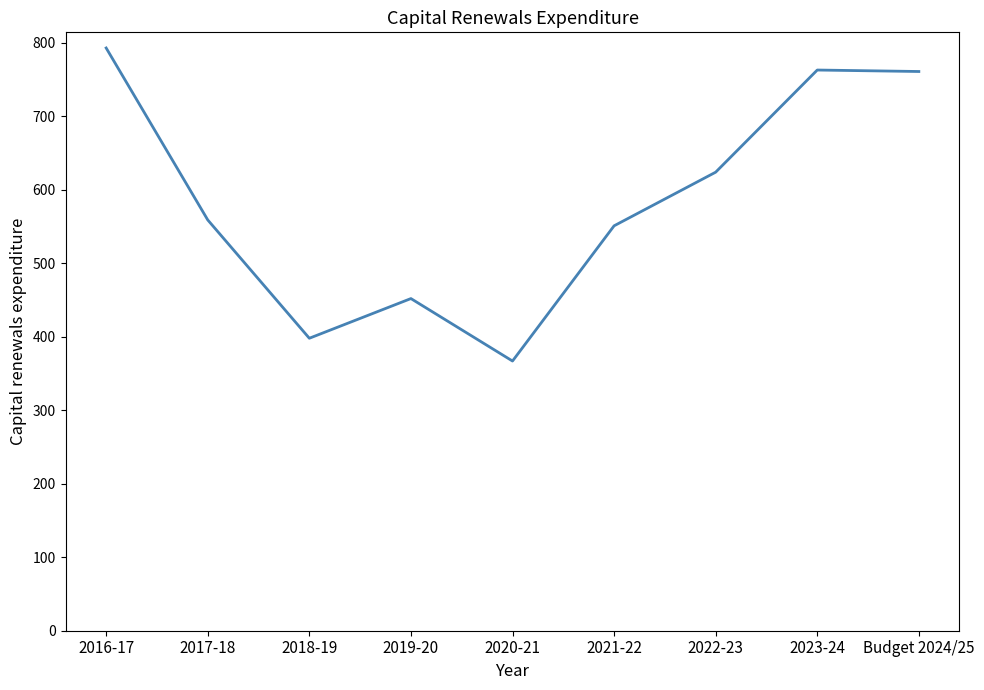

What value does the data have at 2017-18?

559